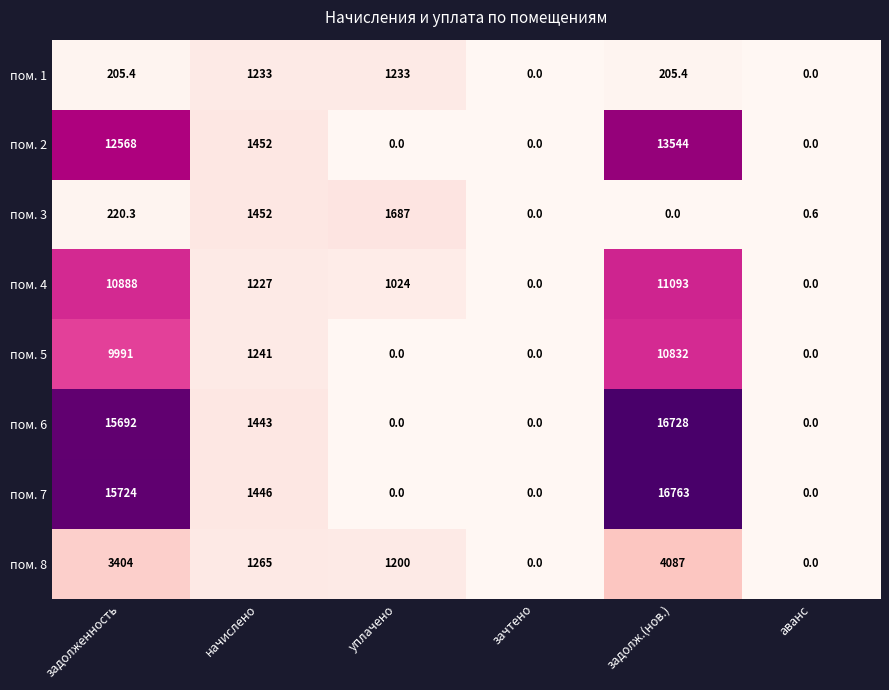

How many data points in пом. 6 are less than 1443?

3